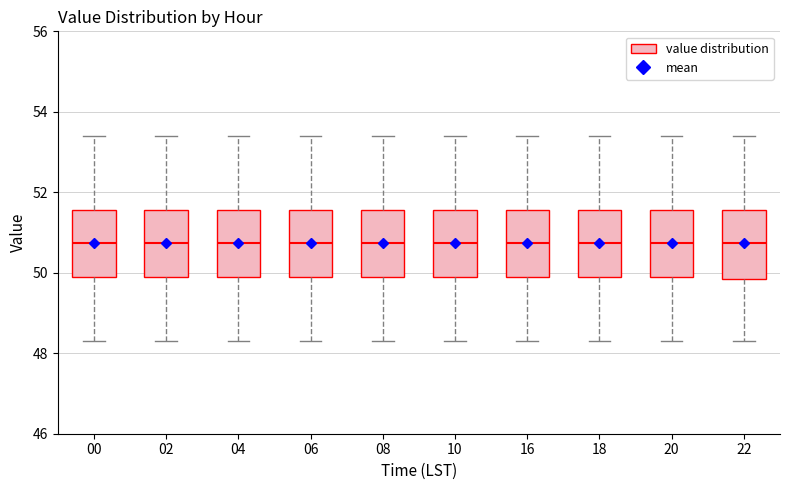

Reading left to right, read every box against the y-axis: the position of its median line, the range the box covers, and the ends of its whiskers. The values are not printed on the chart, so give them approximately, as read against the axis.

00: median 50.8, box 50.0 to 51.6, whiskers 48.4 to 53.4
02: median 50.8, box 50.0 to 51.6, whiskers 48.4 to 53.4
04: median 50.8, box 50.0 to 51.6, whiskers 48.4 to 53.4
06: median 50.8, box 50.0 to 51.6, whiskers 48.4 to 53.4
08: median 50.8, box 50.0 to 51.6, whiskers 48.4 to 53.4
10: median 50.8, box 50.0 to 51.6, whiskers 48.4 to 53.4
16: median 50.8, box 50.0 to 51.6, whiskers 48.4 to 53.4
18: median 50.8, box 50.0 to 51.6, whiskers 48.4 to 53.4
20: median 50.8, box 50.0 to 51.6, whiskers 48.4 to 53.4
22: median 50.8, box 49.8 to 51.6, whiskers 48.4 to 53.4